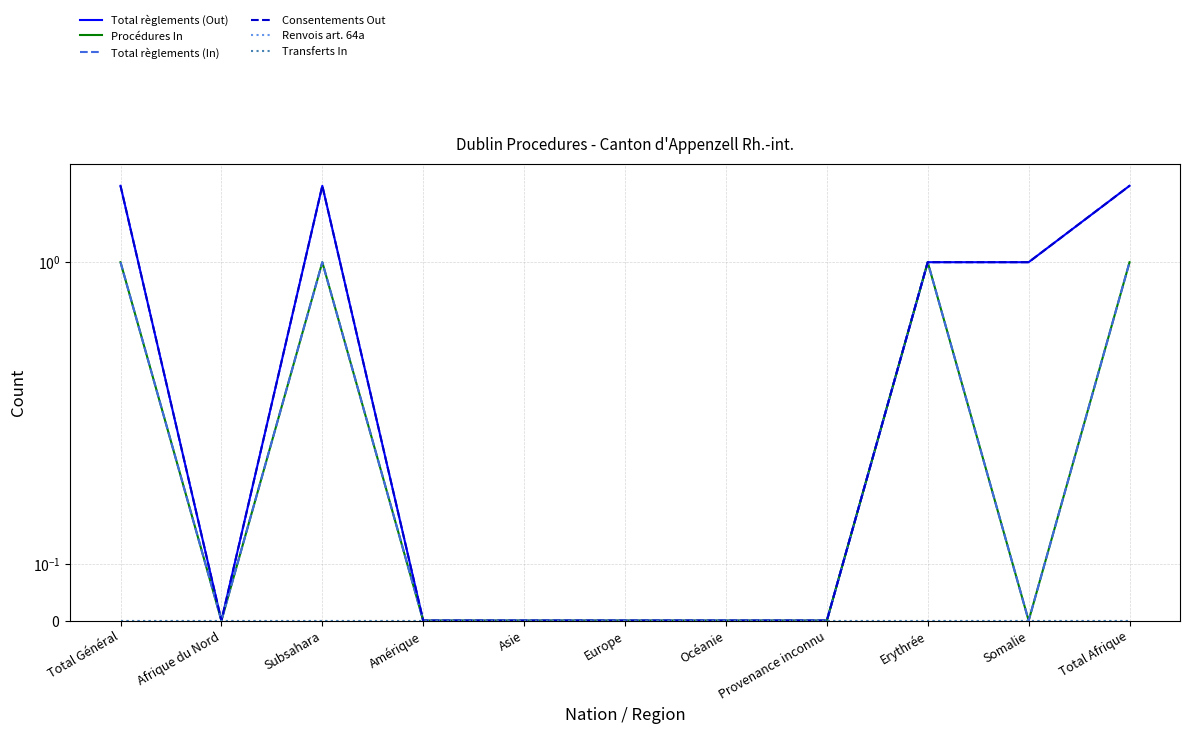

At Afrique du Nord, list the series in order from smallest to largest.

Total règlements (Out), Procédures In, Total règlements (In), Consentements Out, Renvois art. 64a, Transferts In